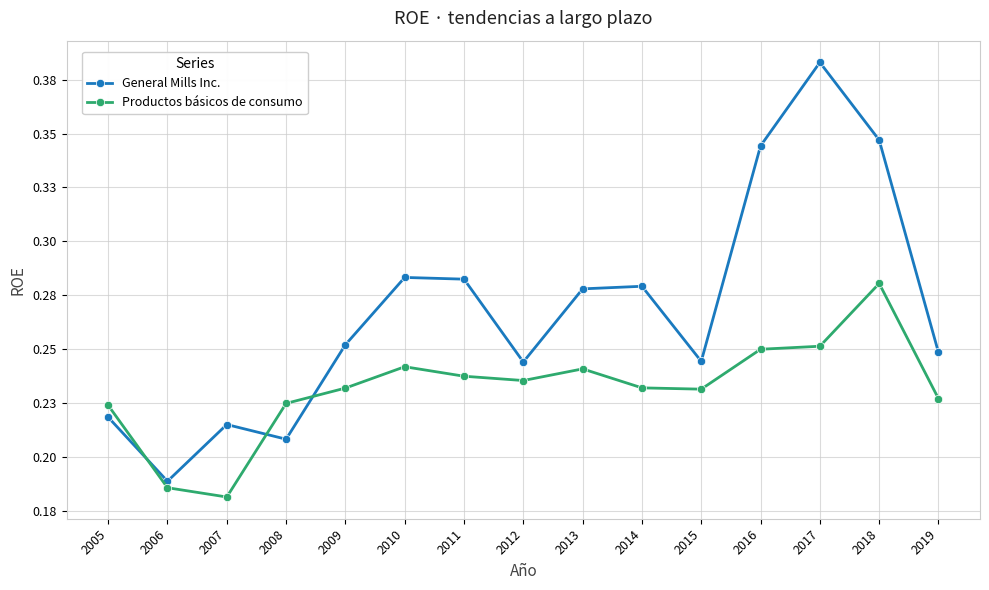

What is the maximum value shown in the chart?

0.4